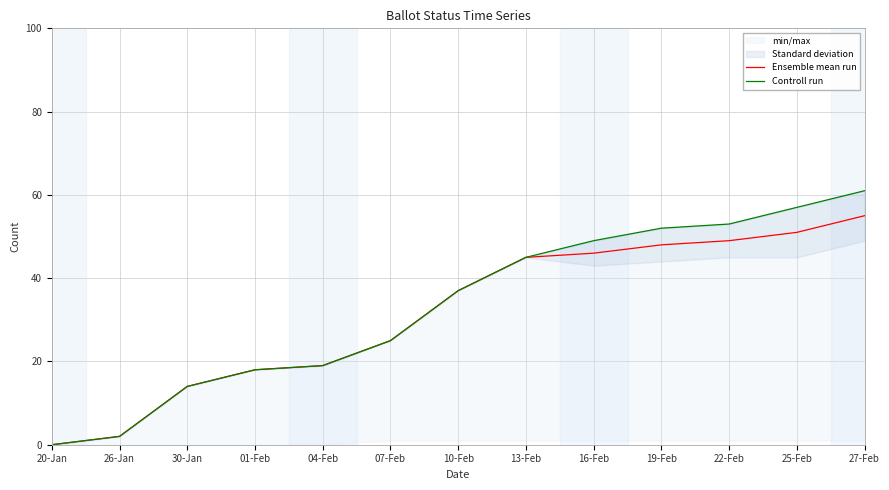

Reading right to left, extract all data points from this chart.

Ensemble mean run: 55	51	49	48	46	45	37	25	19	18	14	2	0
Controll run: 61	57	53	52	49	45	37	25	19	18	14	2	0